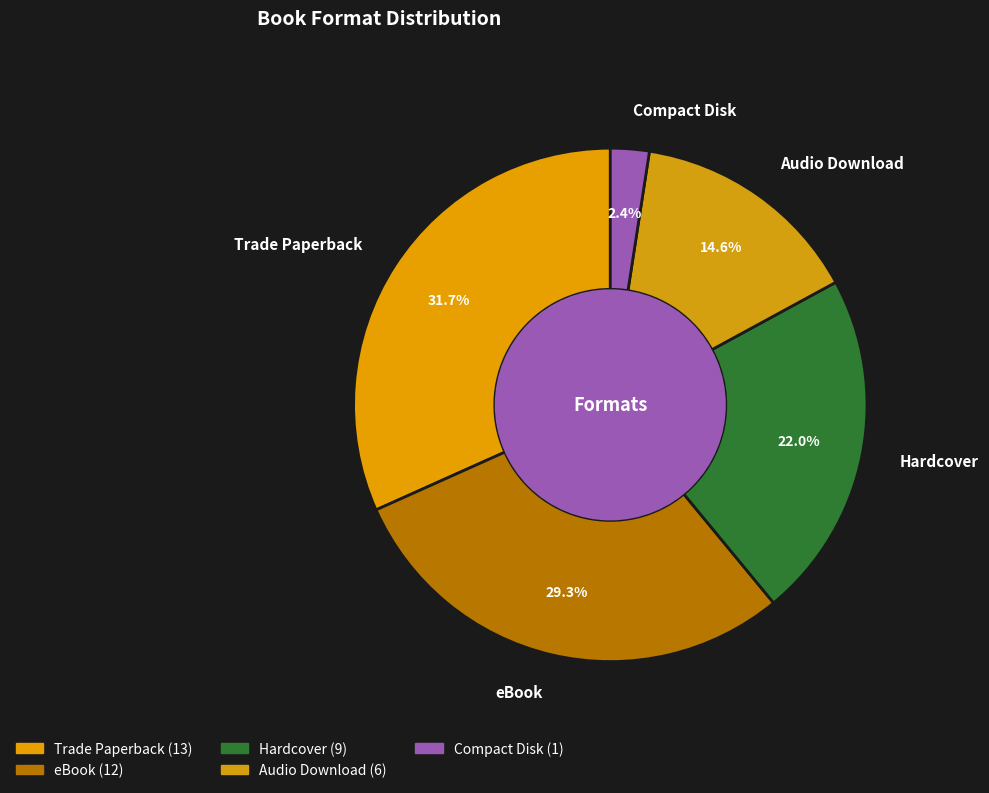

Combined, do Hardcover and Trade Paperback account for over 50%?

Yes